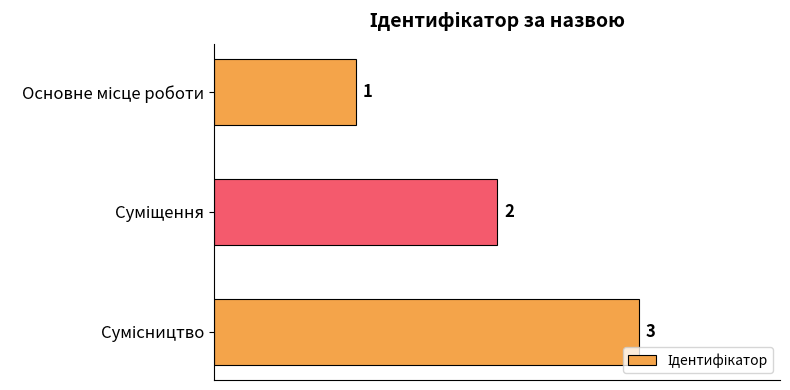

How many values are between 1 and 3?

3